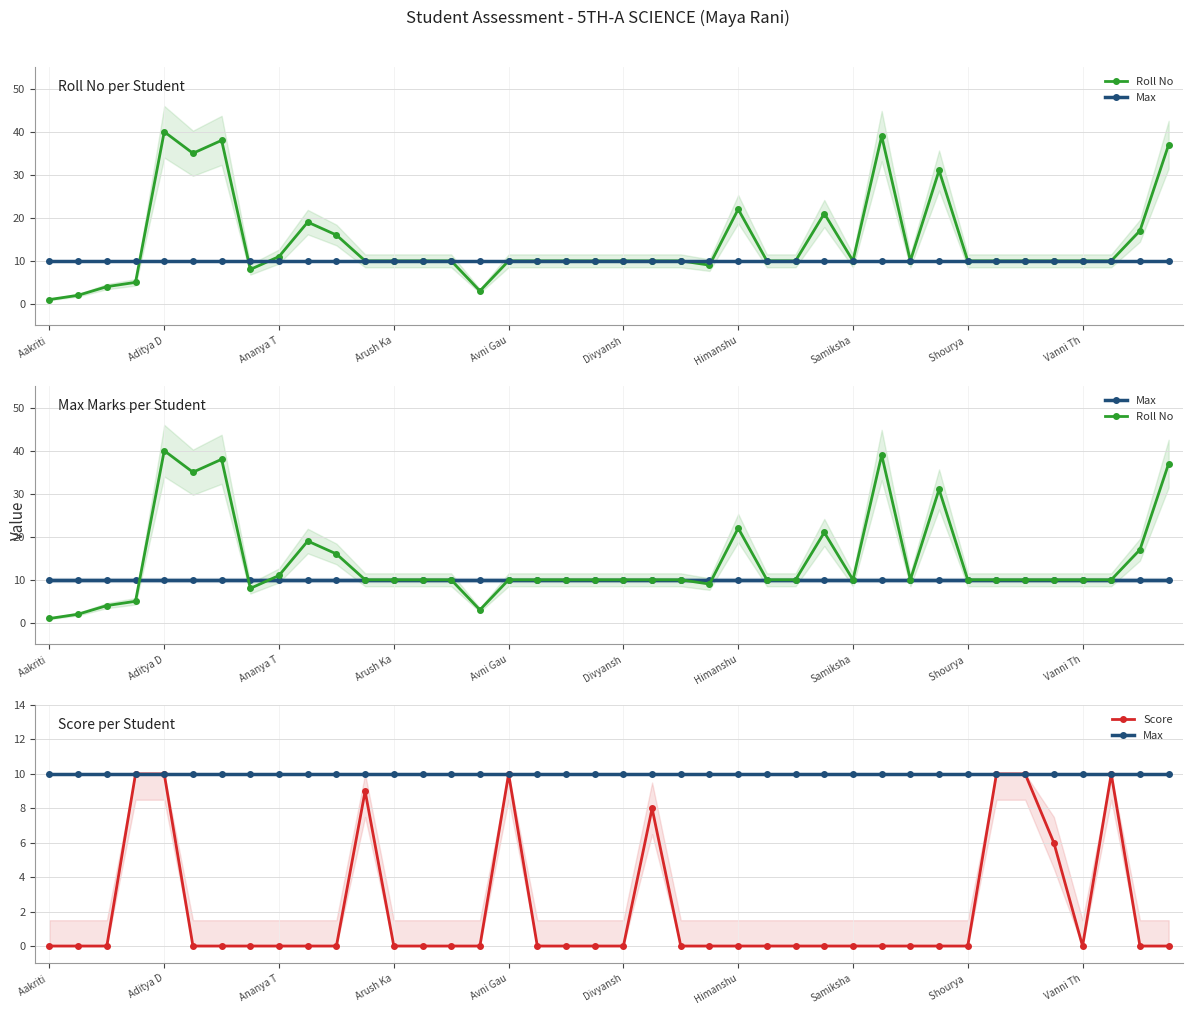

What is the total value across all series at Aditya D?

60